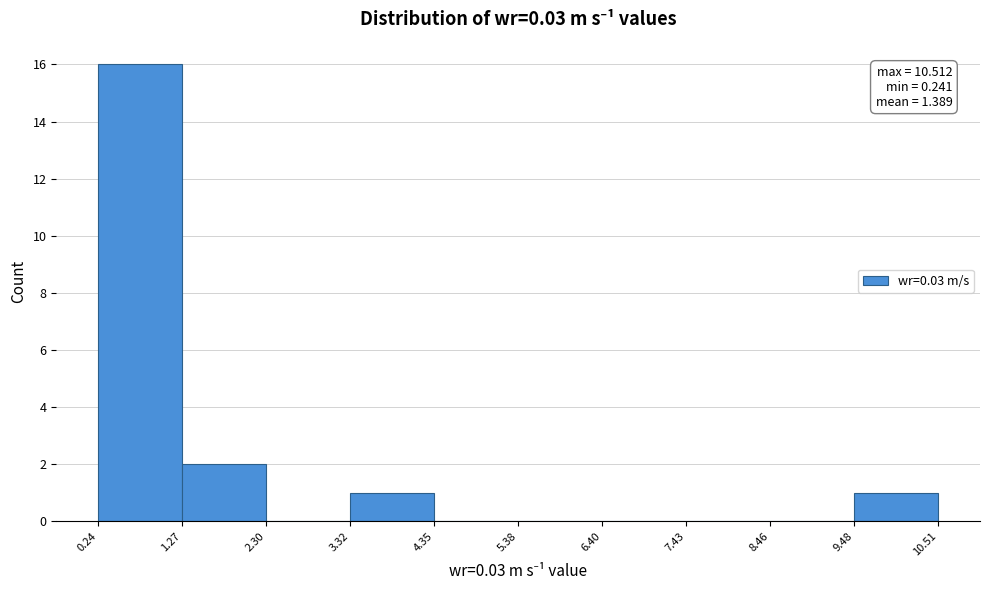

Over which range of the x-axis is the bar tallest?

0.24 to 1.27